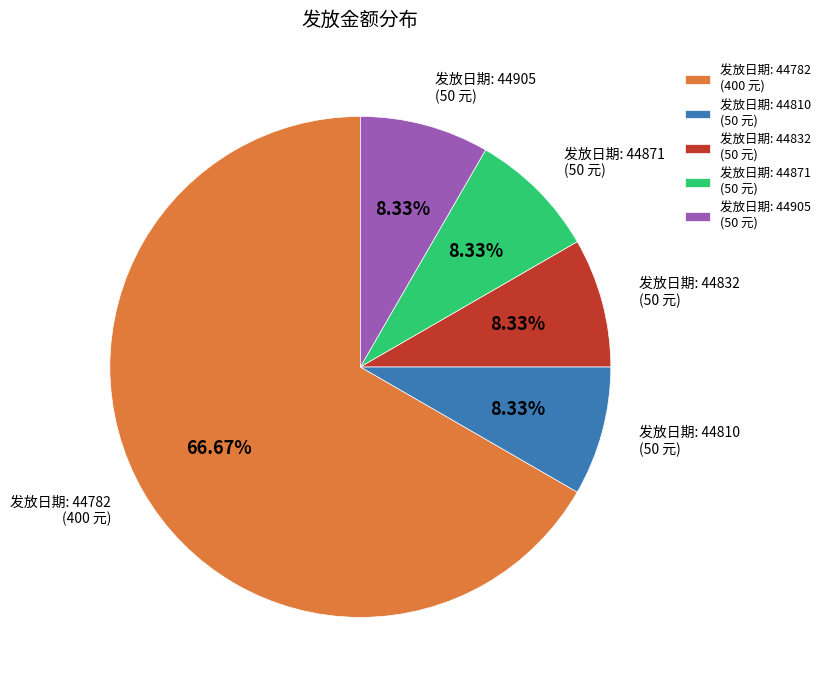

Count the number of slices in the pie.

5